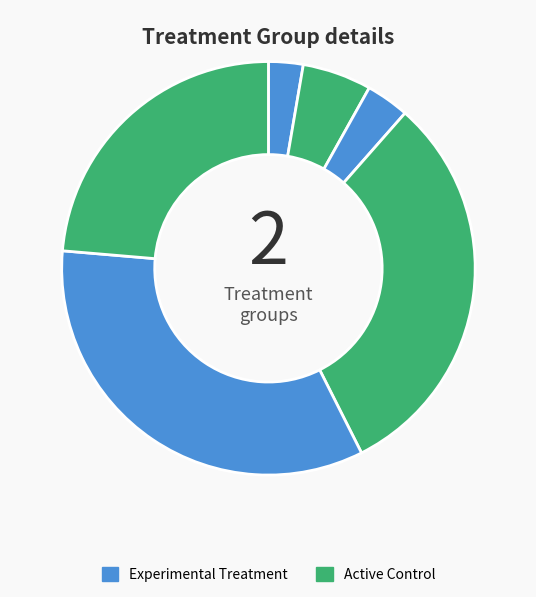

How many segments does this pie chart have?

6